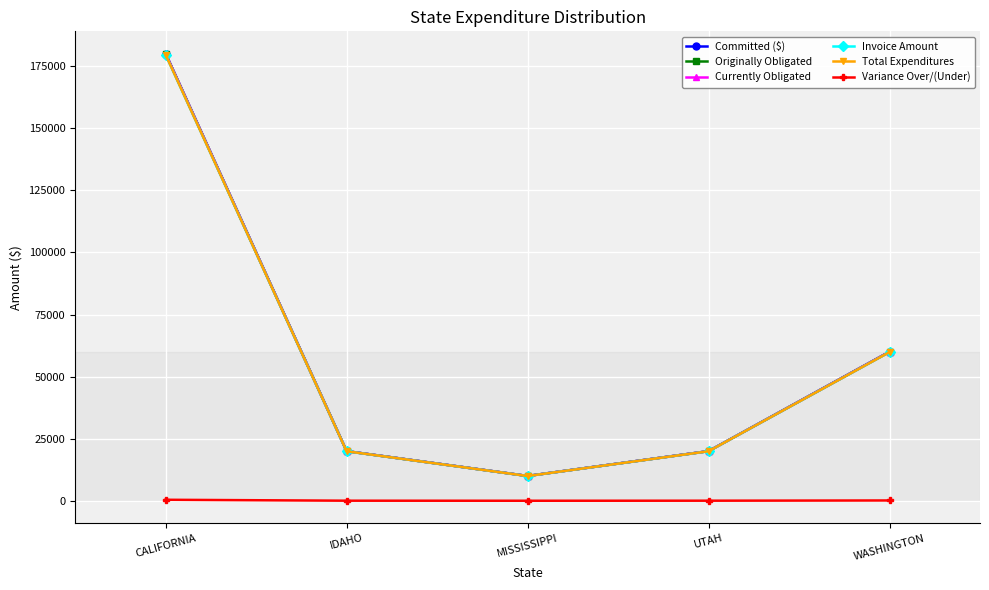

Which series has the largest range (max minus min)?

Committed ($)